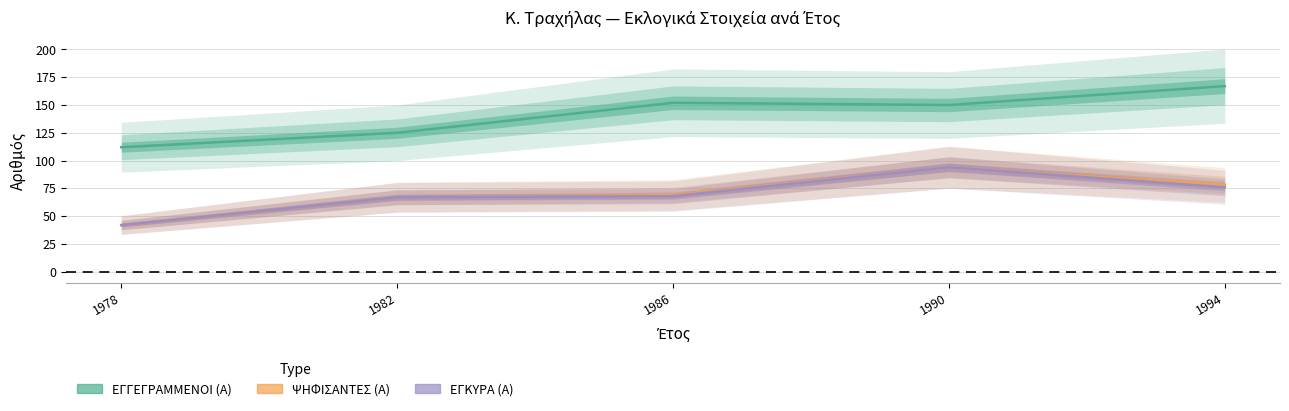

Which label corresponds to the smallest value in the chart?

1978